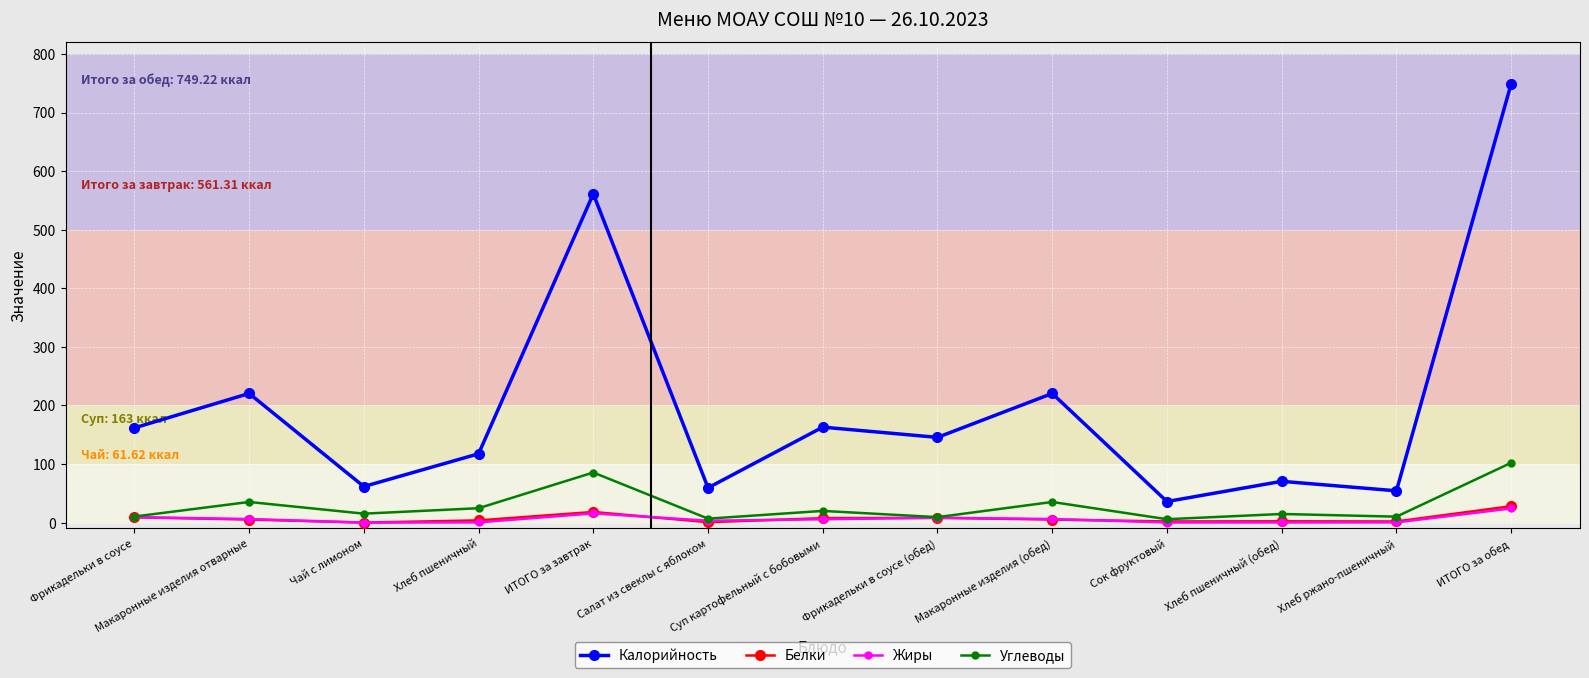

The value of Калорийность at ИТОГО за завтрак is 277.8. True or false?

False